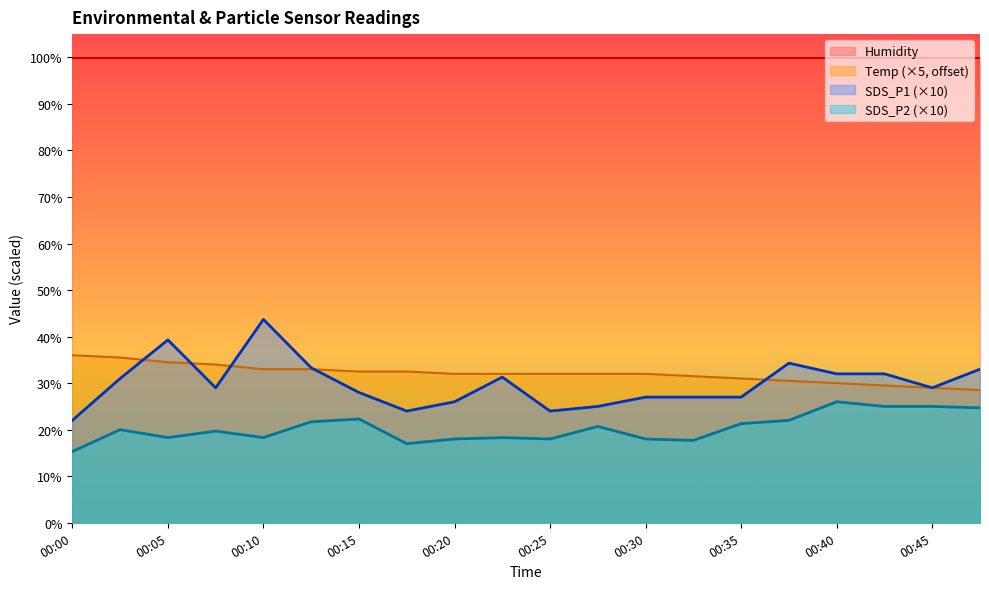

True or false: SDS_P1 and SDS_P2 cross at least once.

False